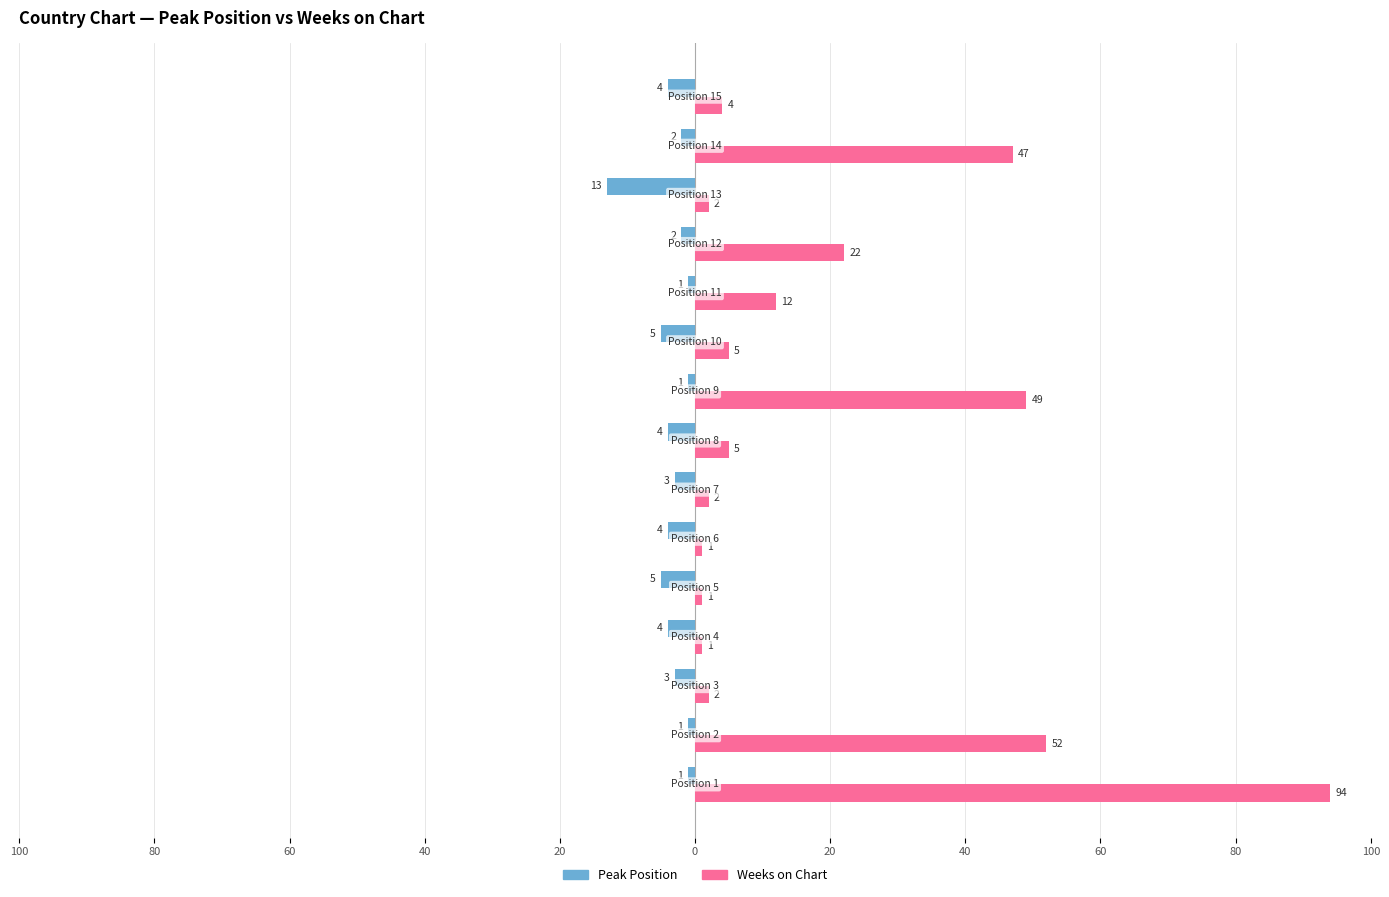

Reading left to right, list all the values displayed in this chart.

Peak Position: -1	-1	-3	-4	-5	-4	-3	-4	-1	-5	-1	-2	-13	-2	-4
Weeks on Chart: 94	52	2	1	1	1	2	5	49	5	12	22	2	47	4